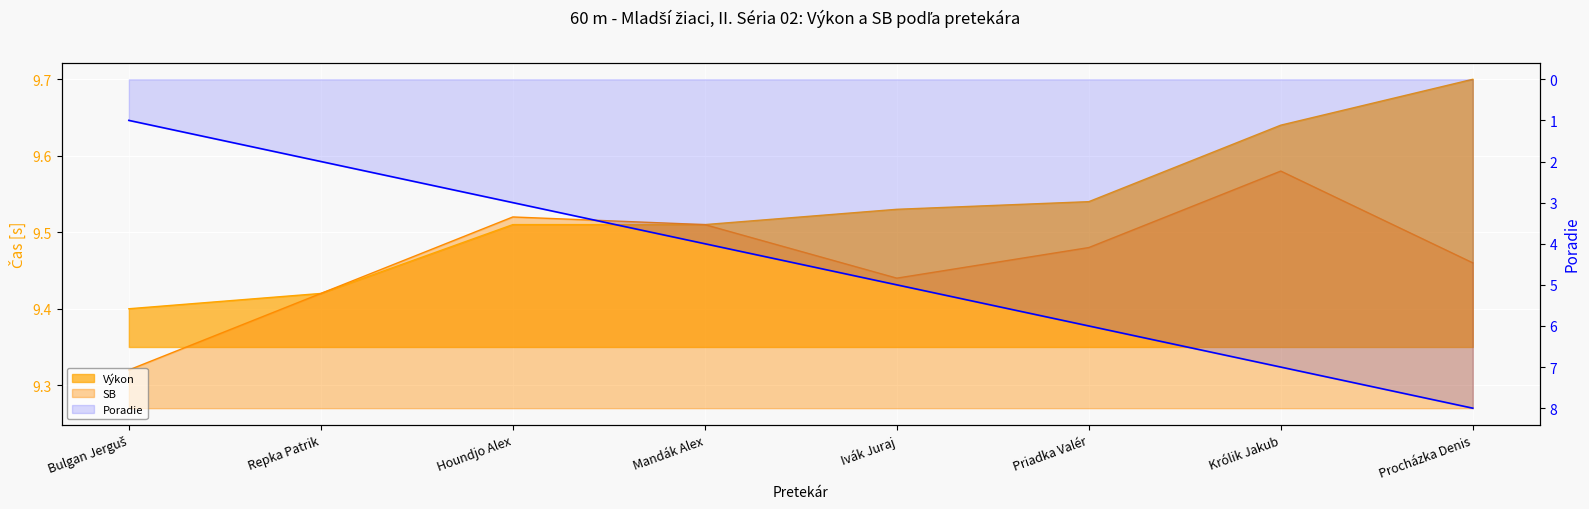

The value at Ivák Juraj is 3. True or false?

False